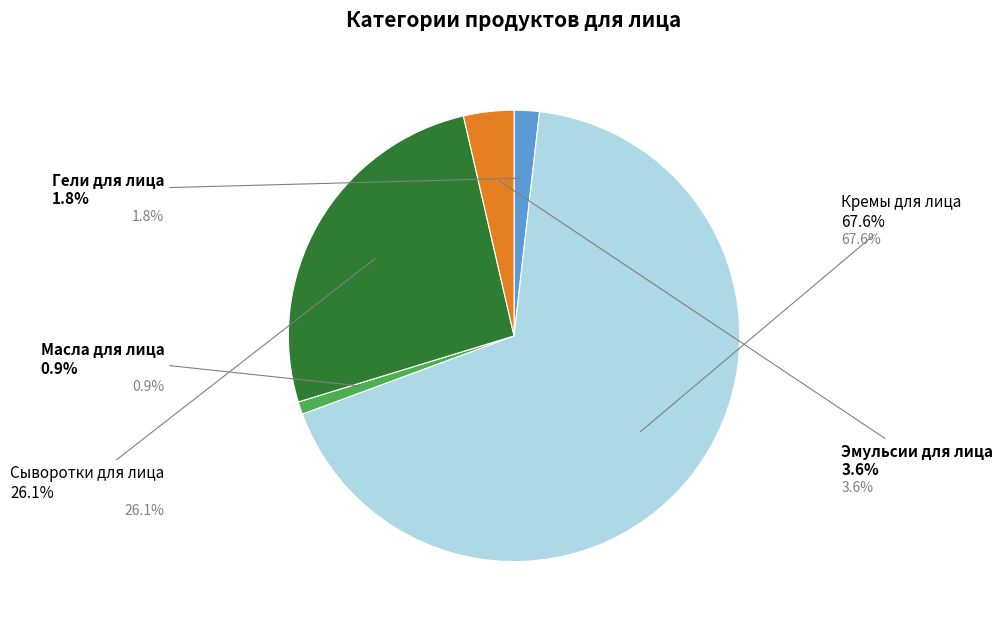

True or false: Гели для лица accounts for 1% of the total.

False